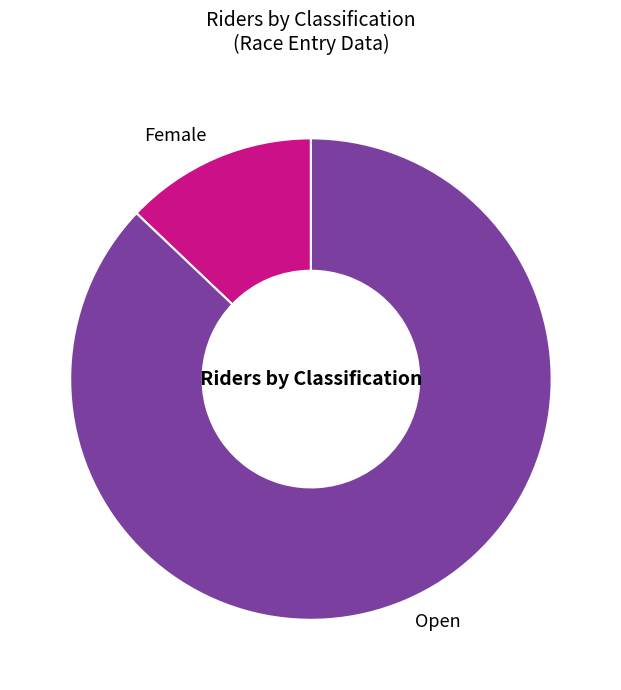

Which category accounts for the majority?

Open